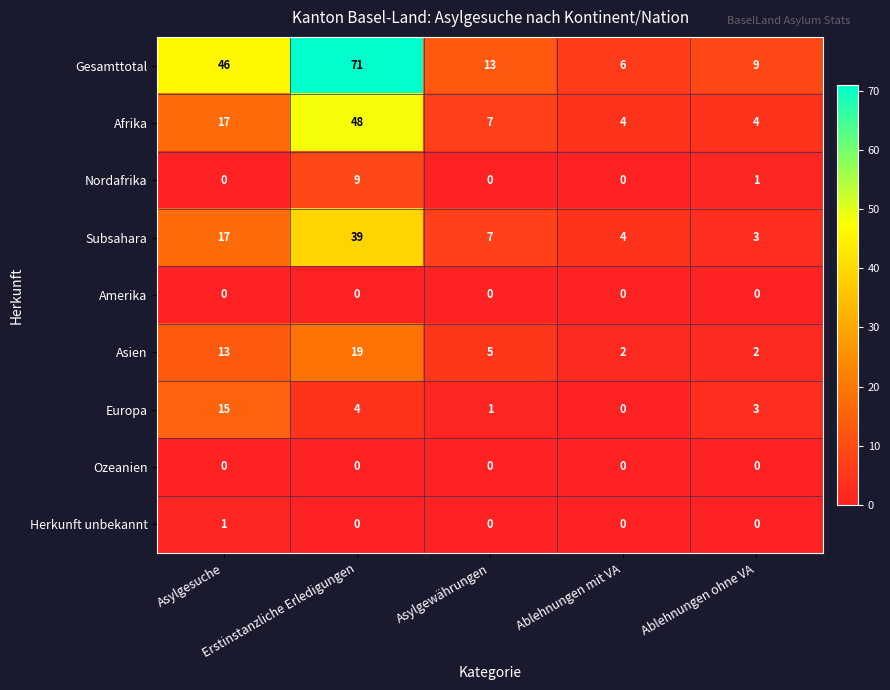

What is the spread (max minus min) of values at Asylgesuche?

46